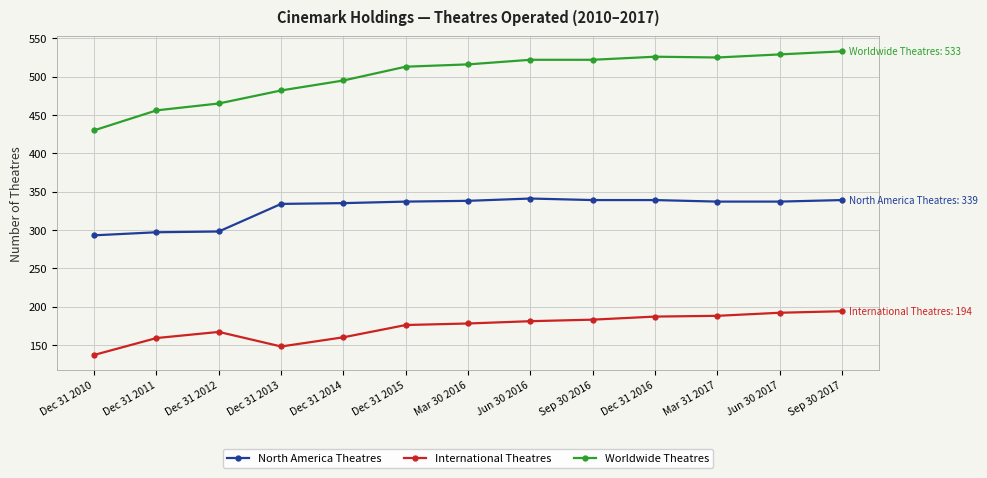

Rank the series at Dec 31 2010 from highest to lowest value.

Worldwide Theatres, North America Theatres, International Theatres